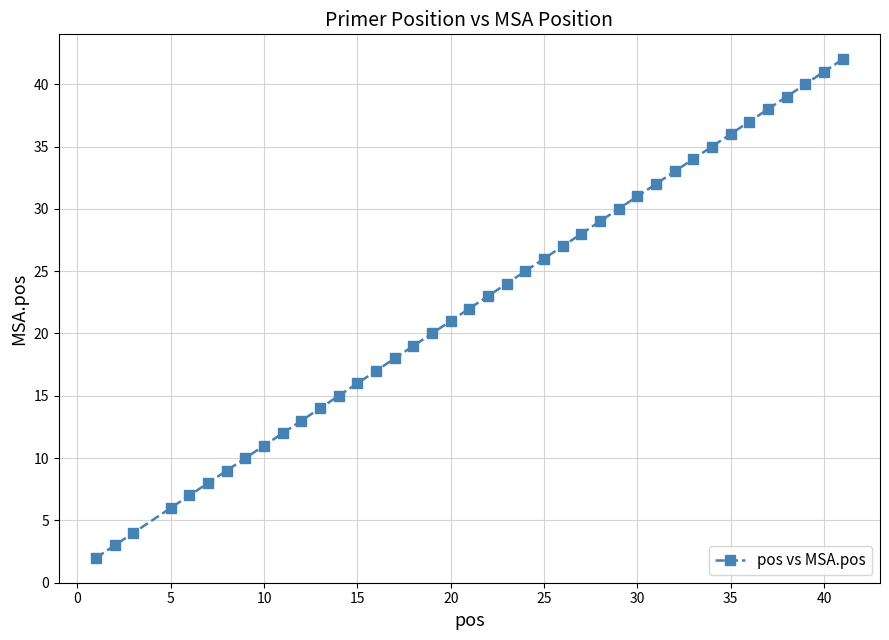

What is the value of the 5th point from the left?

7